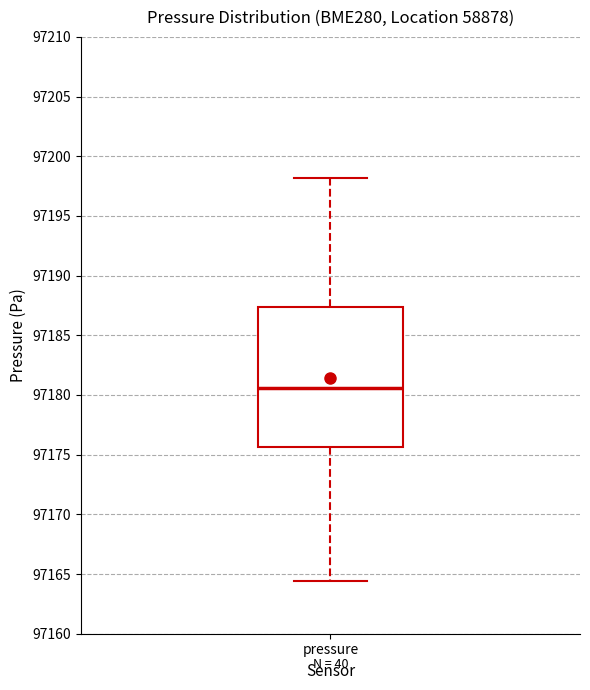

Read this box plot against the y-axis: the position of the median line, the range covered by the box, and the ends of both whiskers. The values are not printed on the chart, so give them approximately, as read against the axis.

median 97180.5, box 97175.5 to 97187.5, whiskers 97164.5 to 97198.0